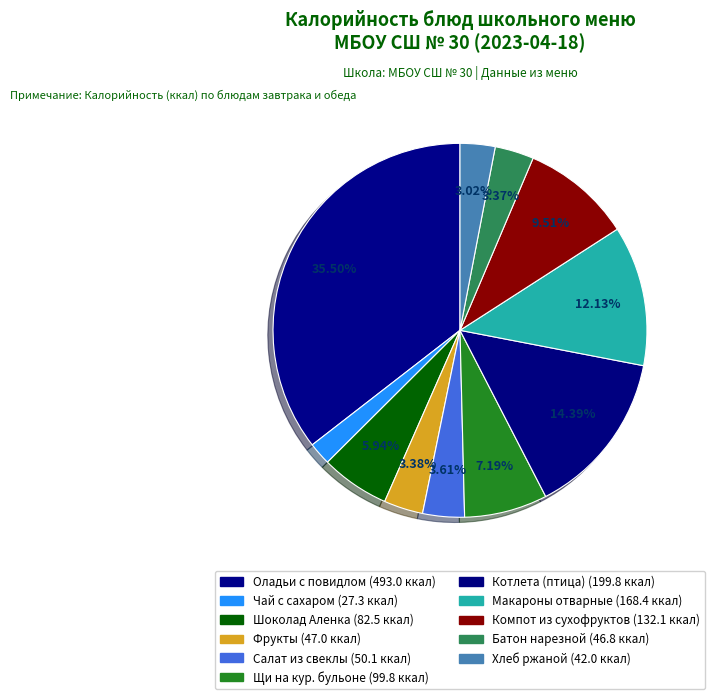

How many slices are in this pie chart?

11